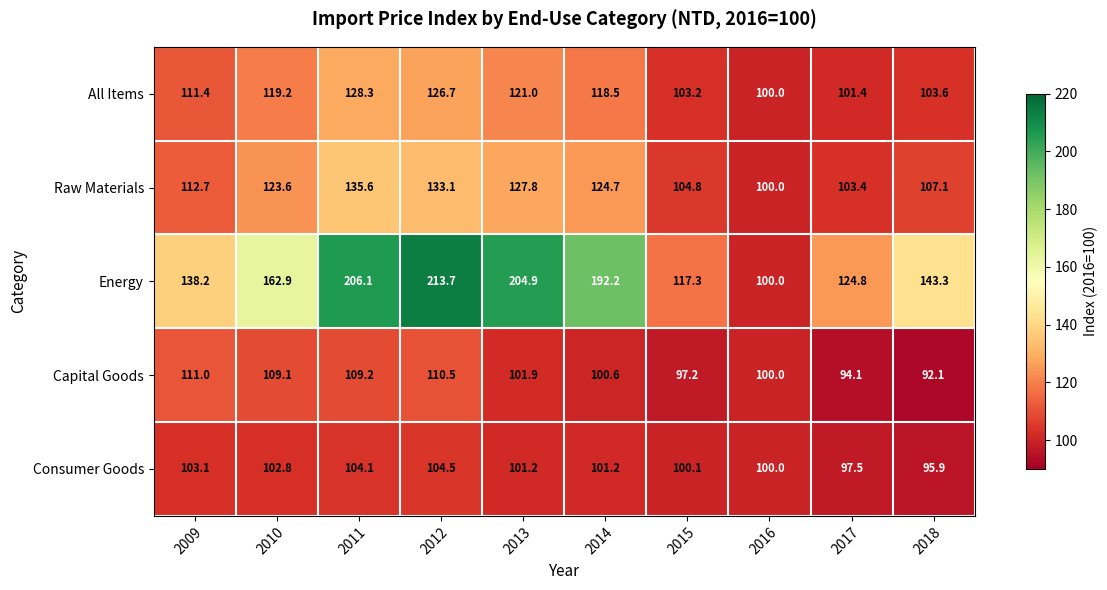

What is the average value of the Consumer Goods series?

101.0